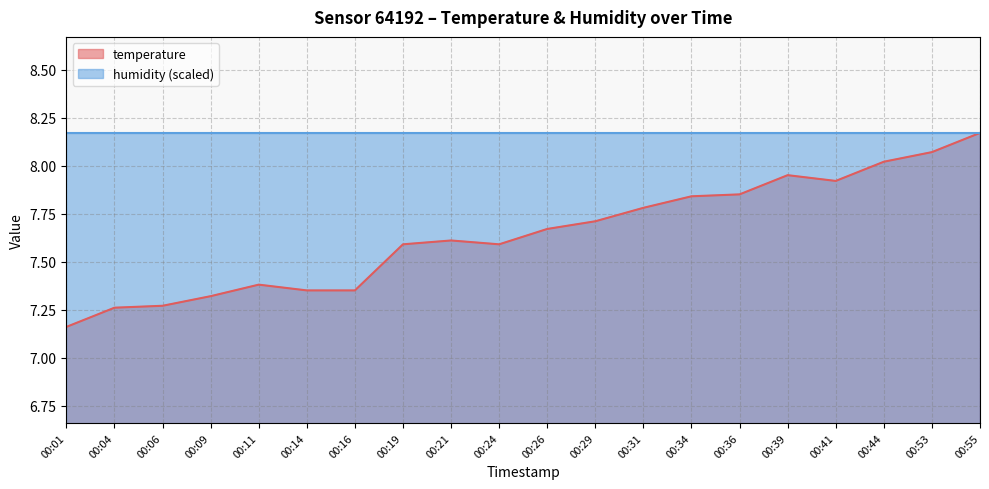

What is the difference between the maximum and minimum values?

1.0